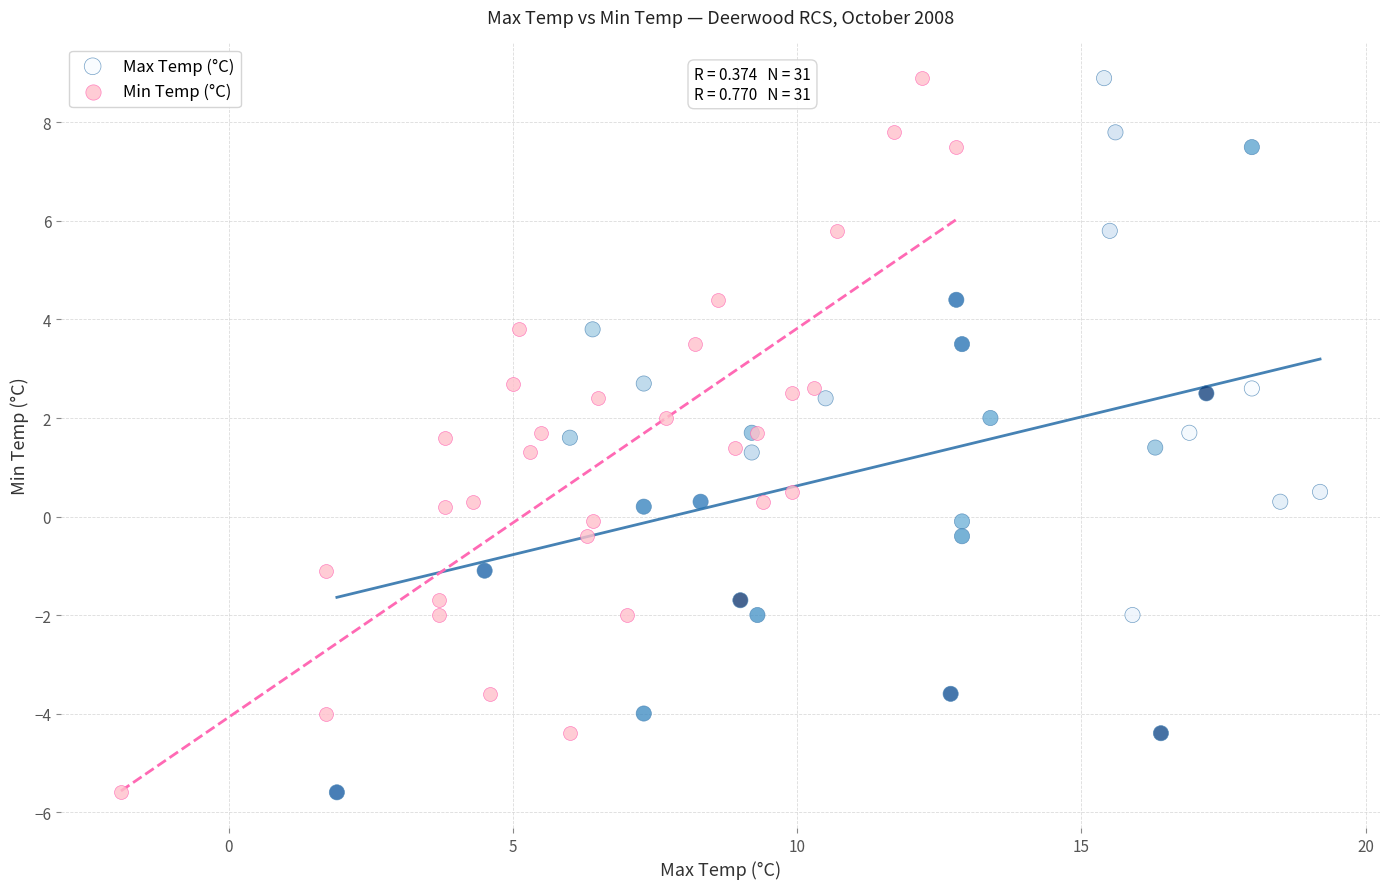

What are all the series names shown in the legend?

Max Temp (°C), Min Temp (°C)